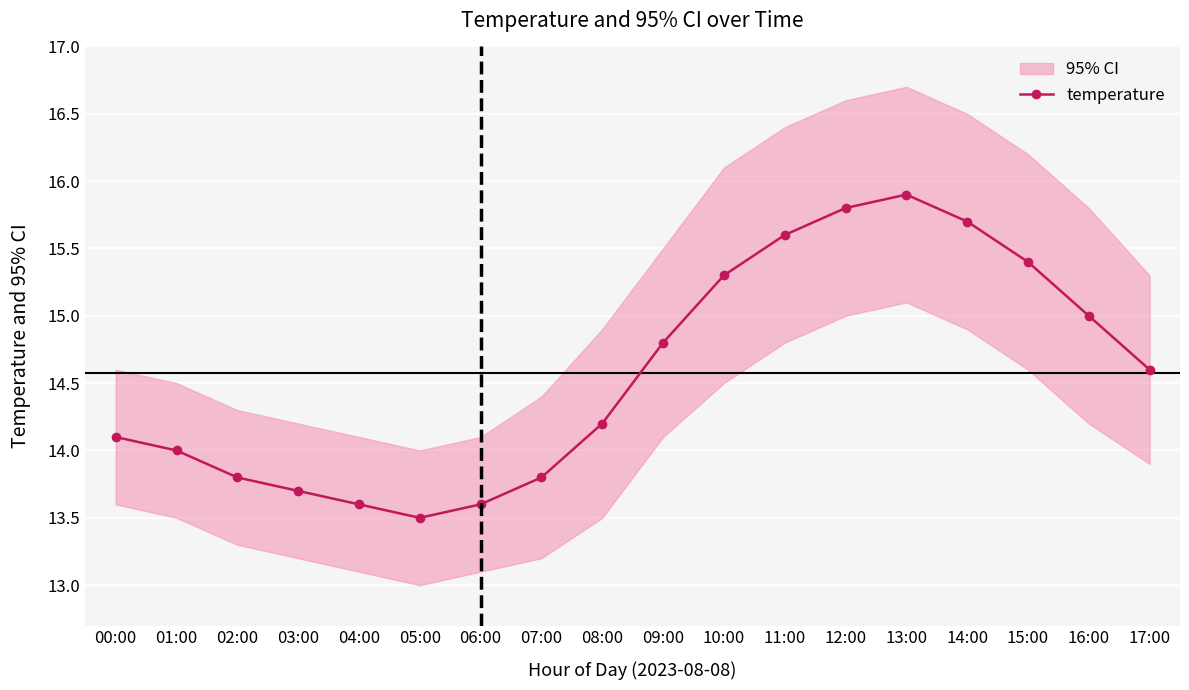

Reading right to left, transcribe all the data shown in this chart.

14.6	15.0	15.4	15.7	15.9	15.8	15.6	15.3	14.8	14.2	13.8	13.6	13.5	13.6	13.7	13.8	14.0	14.1